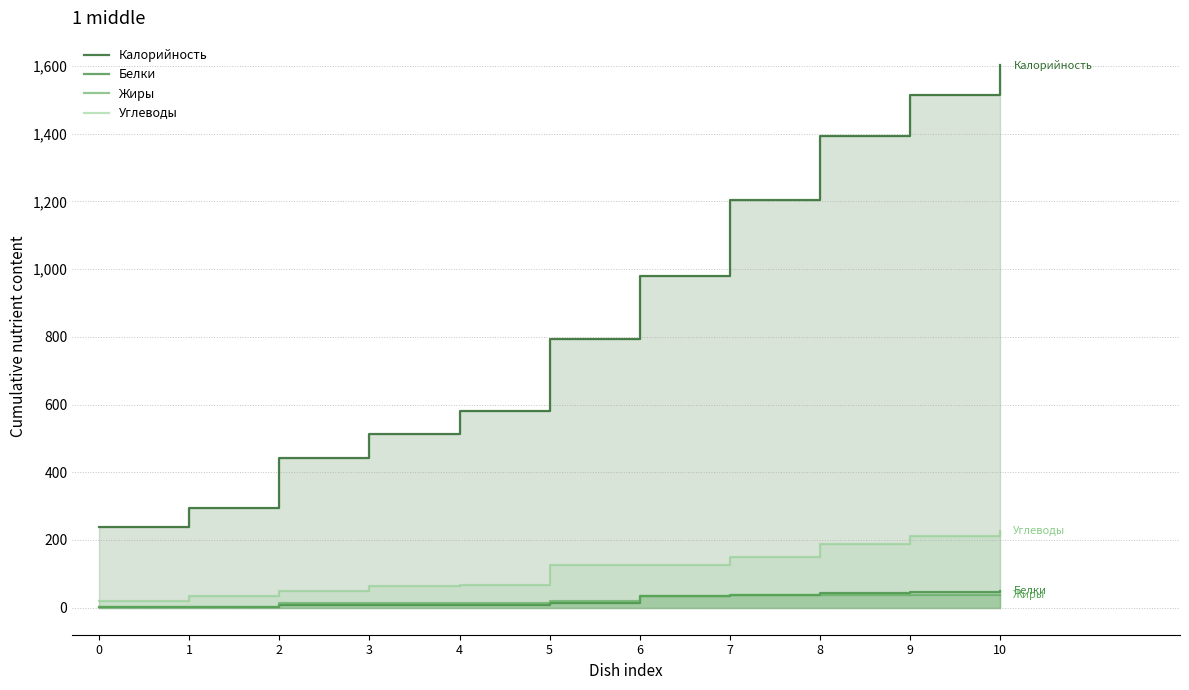

What is the difference between the Углеводы values at 10 and 7?

77.6